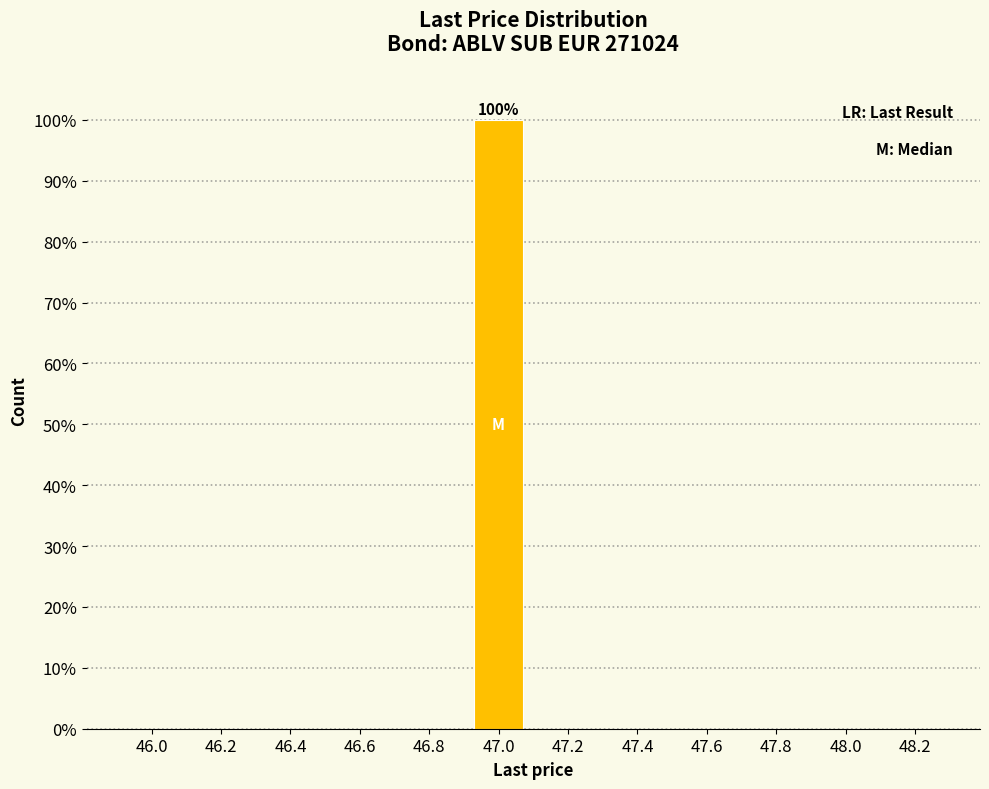

Reading left to right, what are all the values shown in this chart?

46.0=0	46.2=0	46.4=0	46.6=0	46.8=0	47.0=100	47.2=0	47.4=0	47.6=0	47.8=0	48.0=0	48.2=0